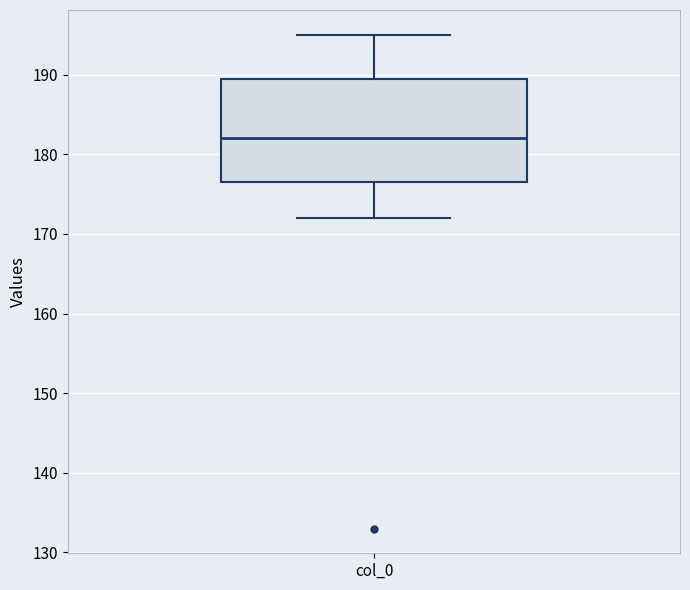

Read this box plot against the y-axis: the position of the median line, the range covered by the box, and the ends of both whiskers. The values are not printed on the chart, so give them approximately, as read against the axis.

median 182, box 177 to 190, whiskers 172 to 195